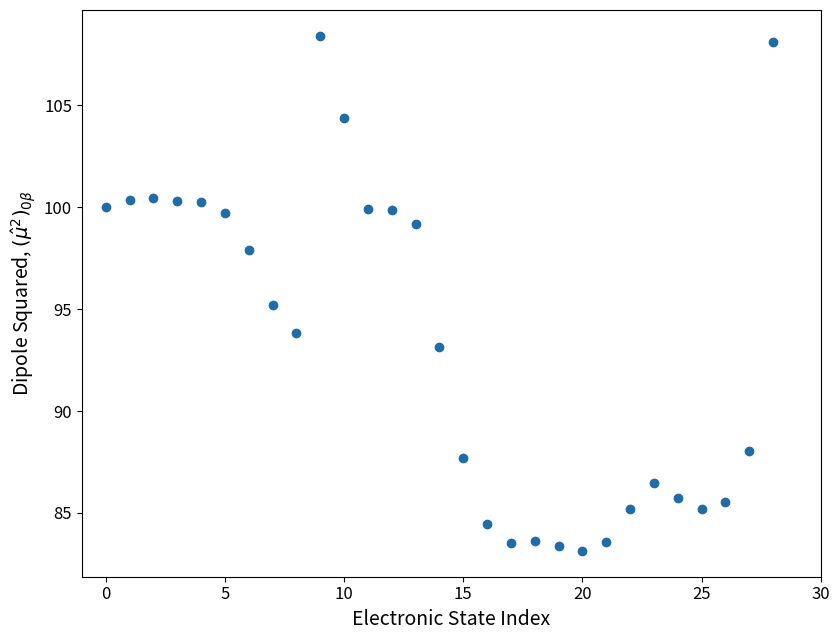

What is the range of Y values (max minus min)?

25.3